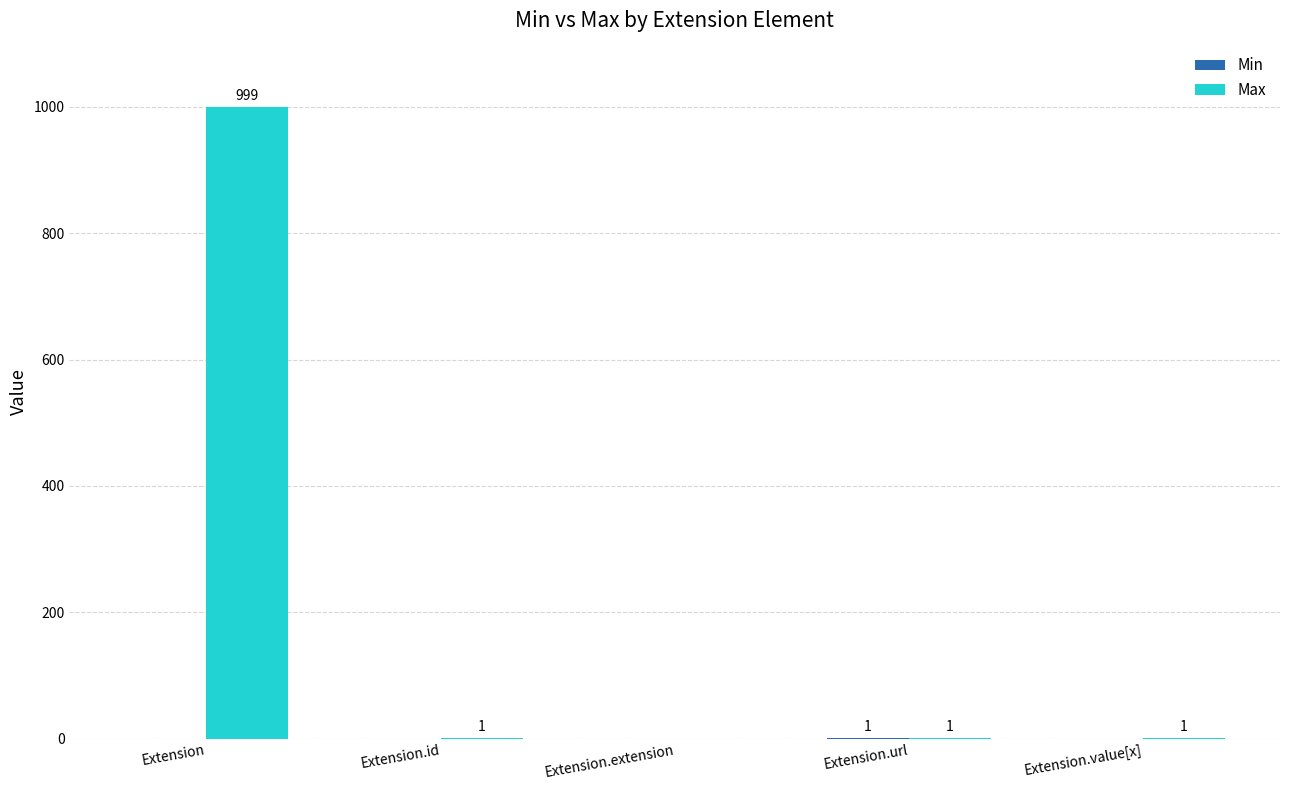

What is the maximum value shown in the chart?

999